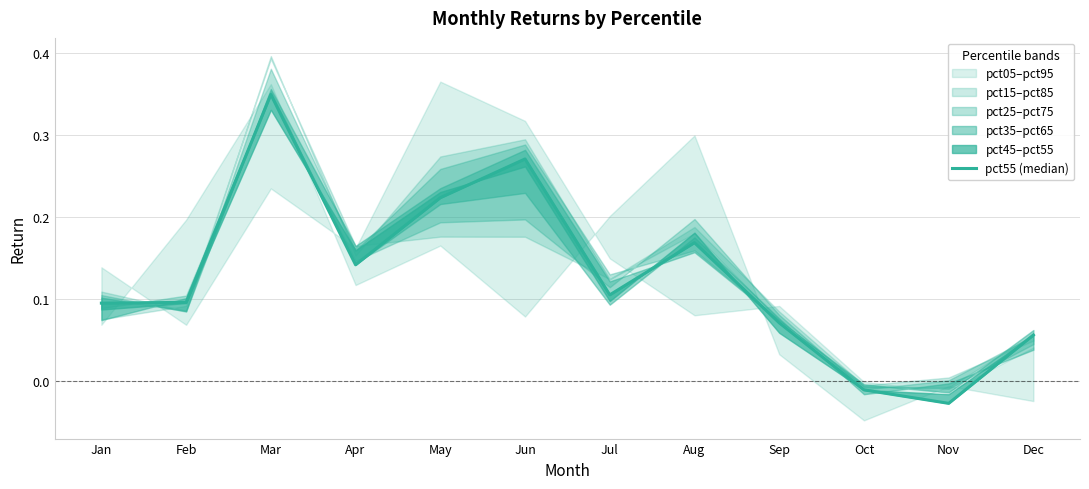

Where is the first local maximum?

Mar